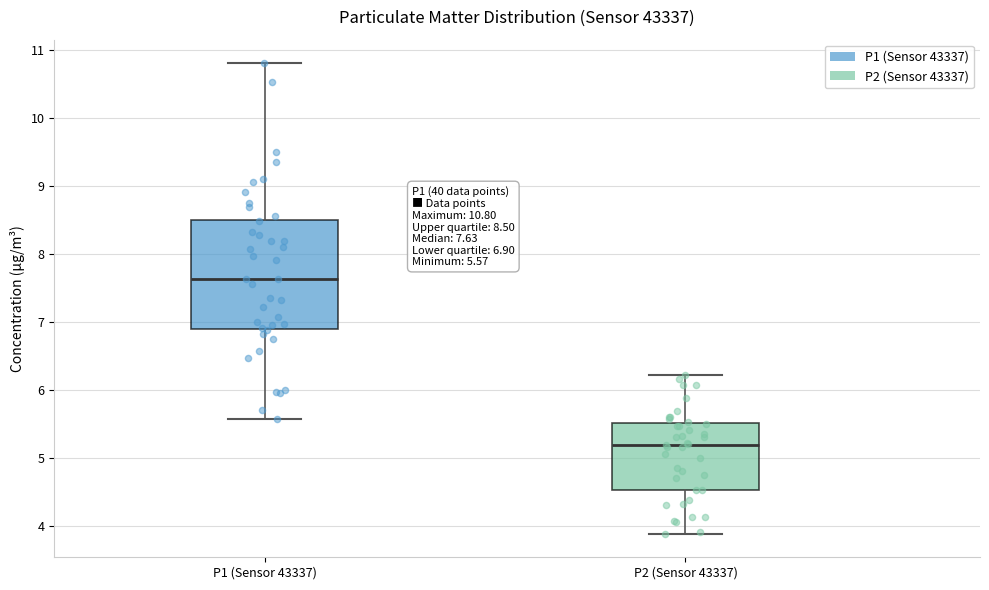

Which box's median line is the highest?

P1 (Sensor 43337)